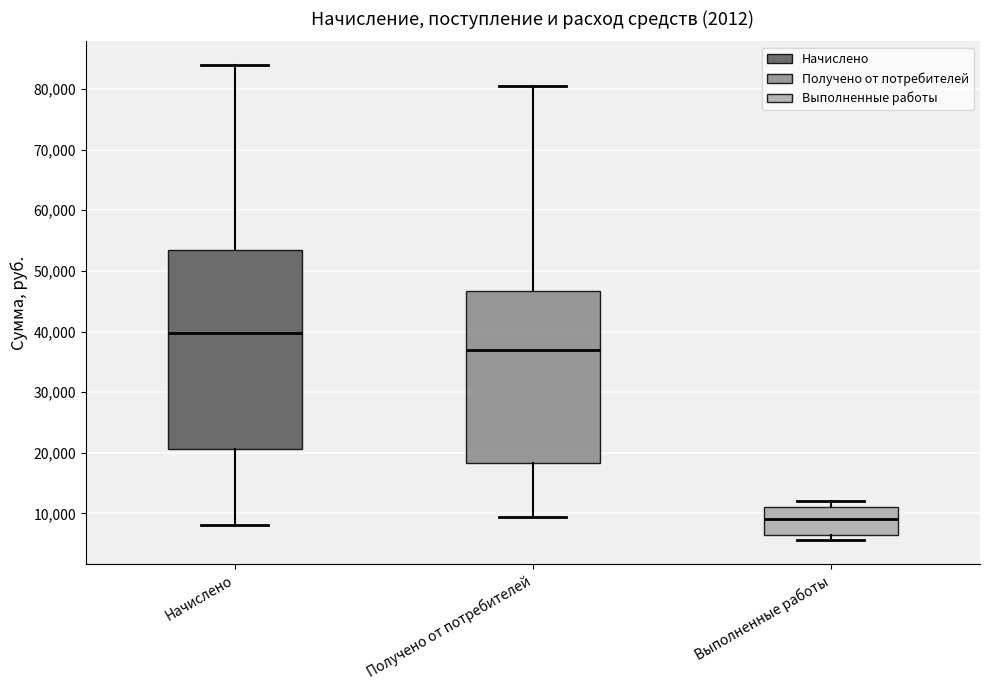

Where is the upper edge of the box for Получено от потребителей on the y-axis? The values are not printed on the chart, so give them approximately, as read against the axis.

47000